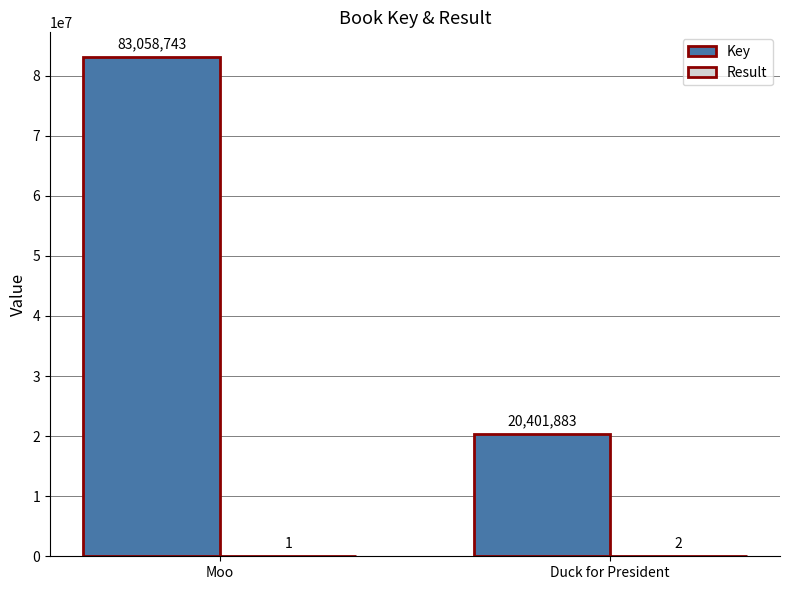

How many groups of bars are there?

2